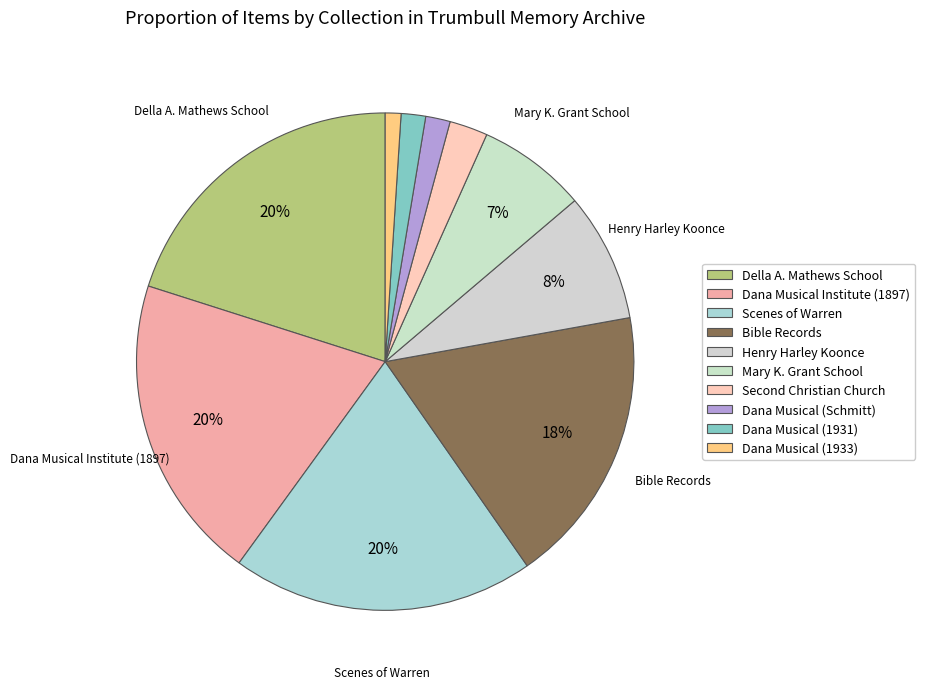

How many slices are in this pie chart?

10